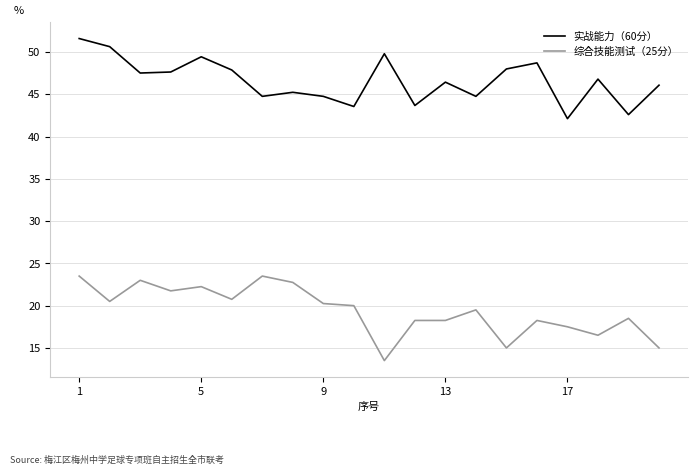

What is the difference between the maximum and minimum values in the 综合技能测试（25分） series?

10.0